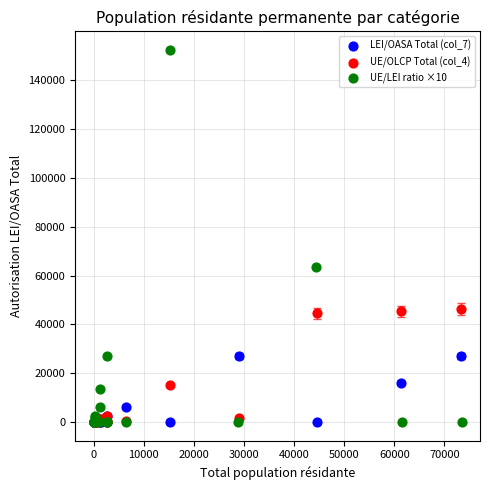

Which series has the largest Y range (max minus min)?

UE/LEI ratio ×10